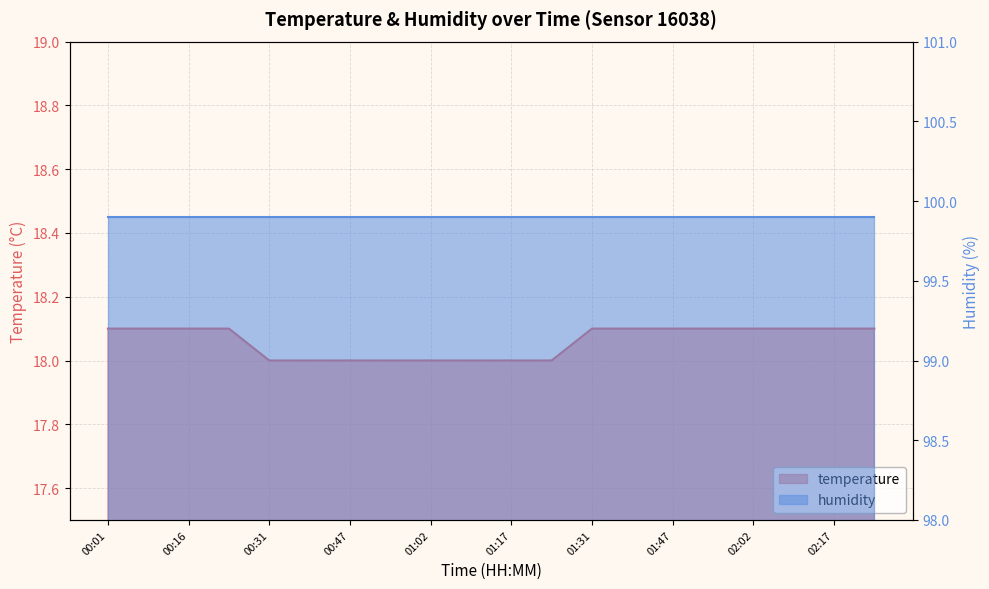

Reading left to right, extract all data points from this chart.

18.1	18.1	18.1	18.1	18.0	18.0	18.0	18.0	18.0	18.0	18.0	18.0	18.1	18.1	18.1	18.1	18.1	18.1	18.1	18.1